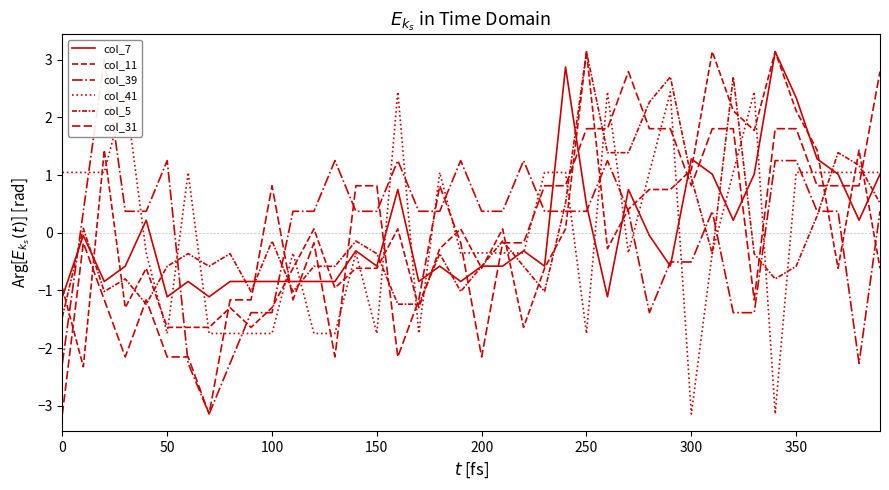

What is the total value across all series at 150?

-2.1